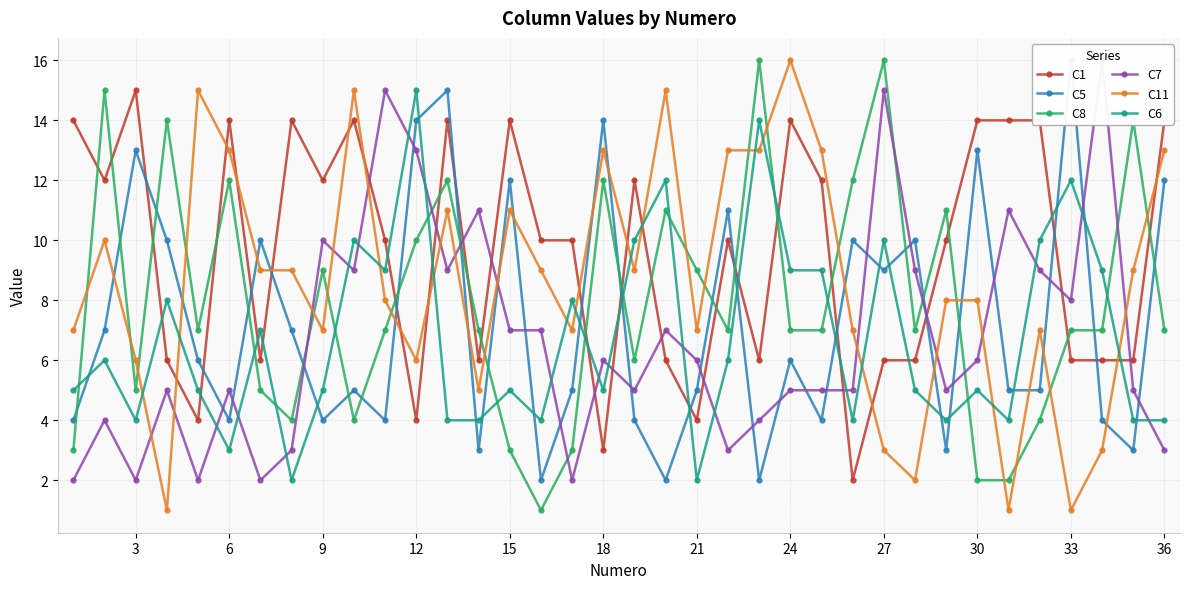

The C8 series shows 10 at 12. True or false?

True